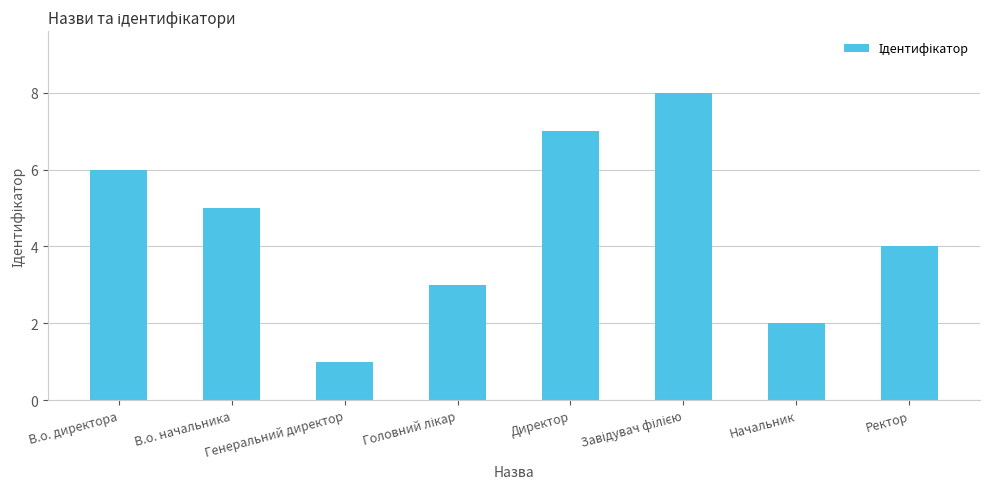

What is the greatest value displayed?

8